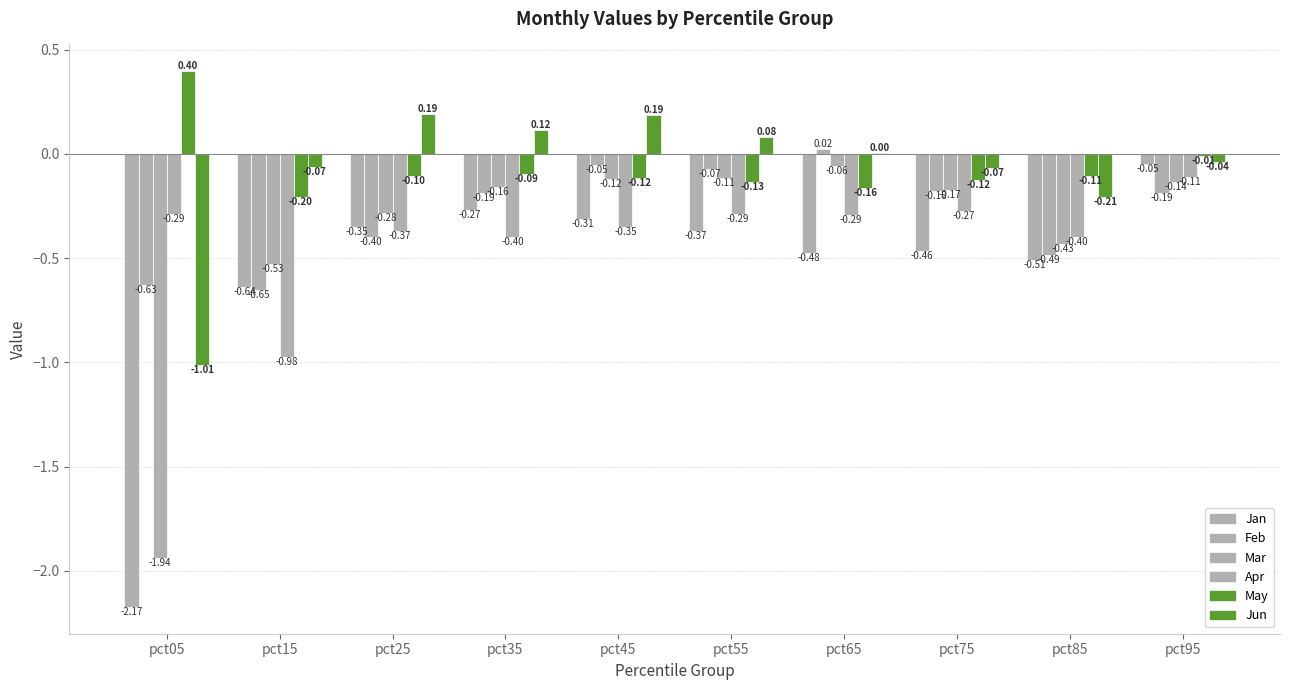

Reading right to left, transcribe all the data shown in this chart.

Jan: pct95=-0.0	pct85=-0.5	pct75=-0.5	pct65=-0.5	pct55=-0.4	pct45=-0.3	pct35=-0.3	pct25=-0.3	pct15=-0.6	pct05=-2.2
Feb: pct95=-0.2	pct85=-0.5	pct75=-0.2	pct65=0.0	pct55=-0.1	pct45=-0.1	pct35=-0.2	pct25=-0.4	pct15=-0.7	pct05=-0.6
Mar: pct95=-0.1	pct85=-0.4	pct75=-0.2	pct65=-0.1	pct55=-0.1	pct45=-0.1	pct35=-0.2	pct25=-0.3	pct15=-0.5	pct05=-1.9
Apr: pct95=-0.1	pct85=-0.4	pct75=-0.3	pct65=-0.3	pct55=-0.3	pct45=-0.4	pct35=-0.4	pct25=-0.4	pct15=-1.0	pct05=-0.3
May: pct95=-0.0	pct85=-0.1	pct75=-0.1	pct65=-0.2	pct55=-0.1	pct45=-0.1	pct35=-0.1	pct25=-0.1	pct15=-0.2	pct05=0.4
Jun: pct95=-0.0	pct85=-0.2	pct75=-0.1	pct65=0.0	pct55=0.1	pct45=0.2	pct35=0.1	pct25=0.2	pct15=-0.1	pct05=-1.0